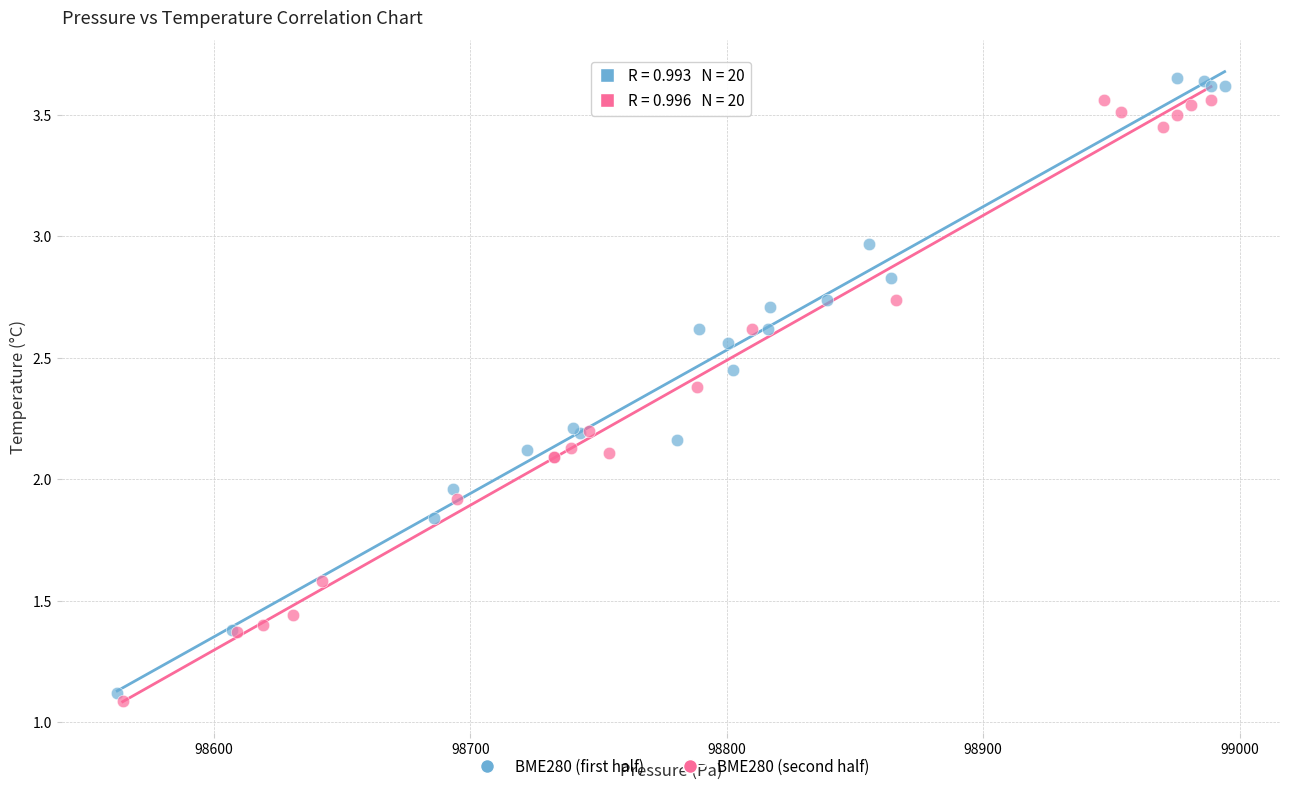

Which series reaches the maximum Y coordinate?

BME280 (first half)